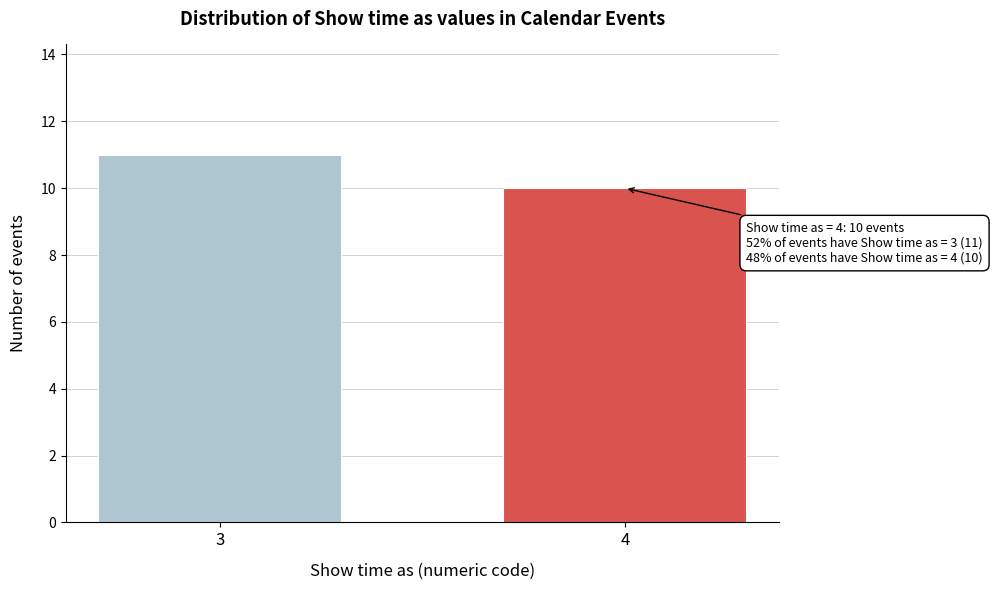

Reading left to right, extract all data points from this chart.

11	10